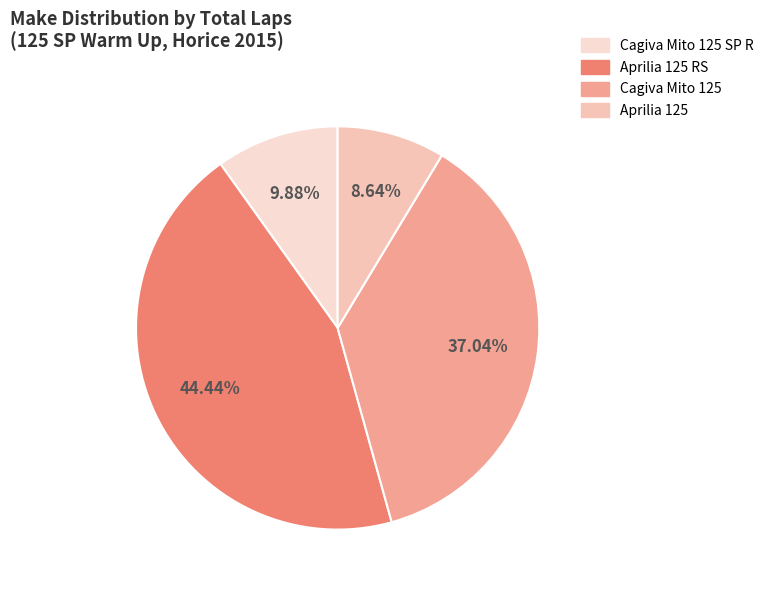

Is Aprilia 125 RS the majority of the pie?

No